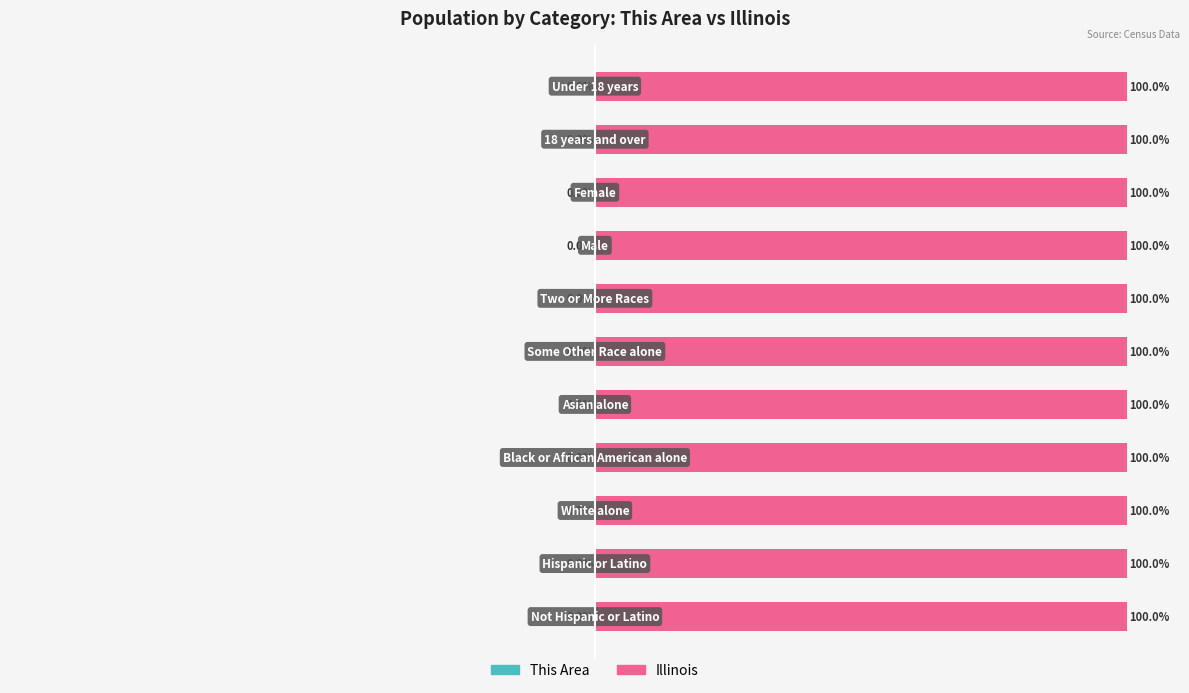

Where is This Area nearest to the value 0?

3